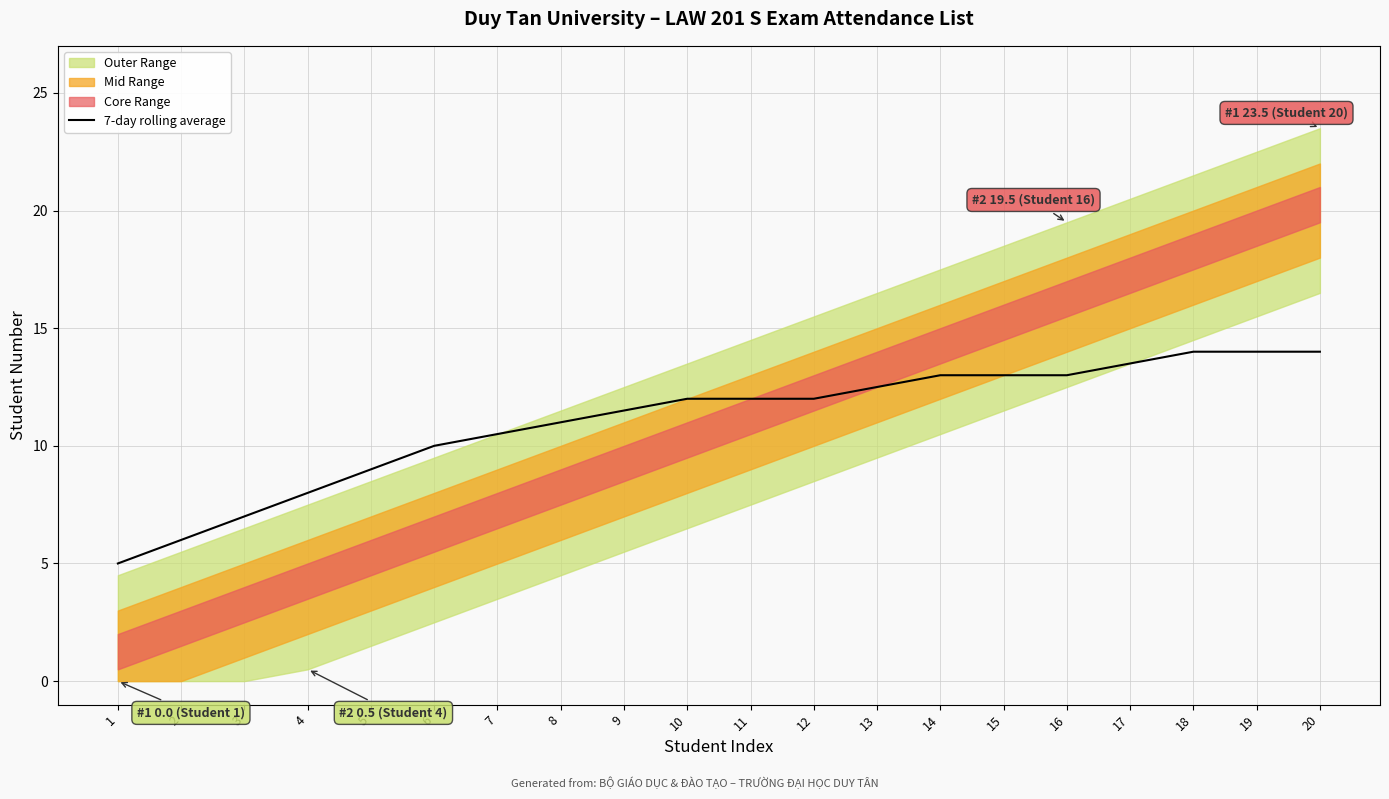

Between 7 and 10, which is larger?

10